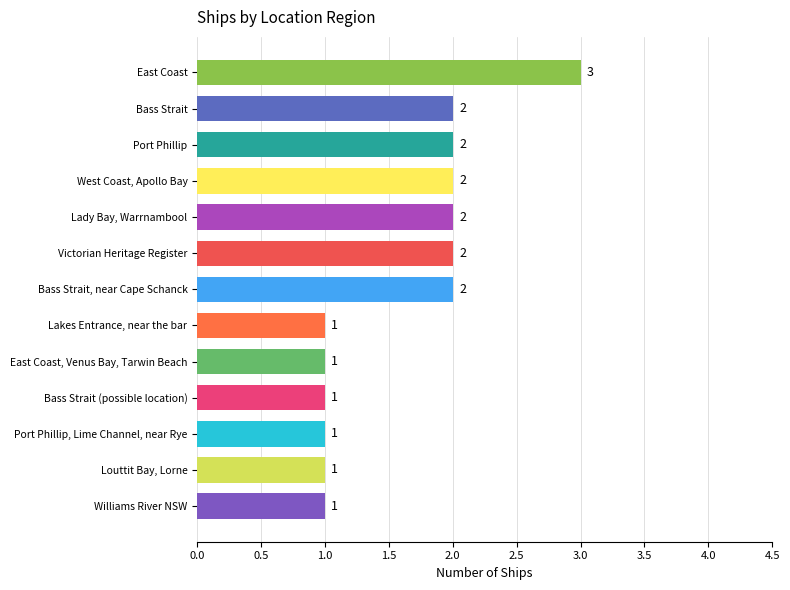

Between Louttit Bay, Lorne and Port Phillip, which is larger?

Port Phillip